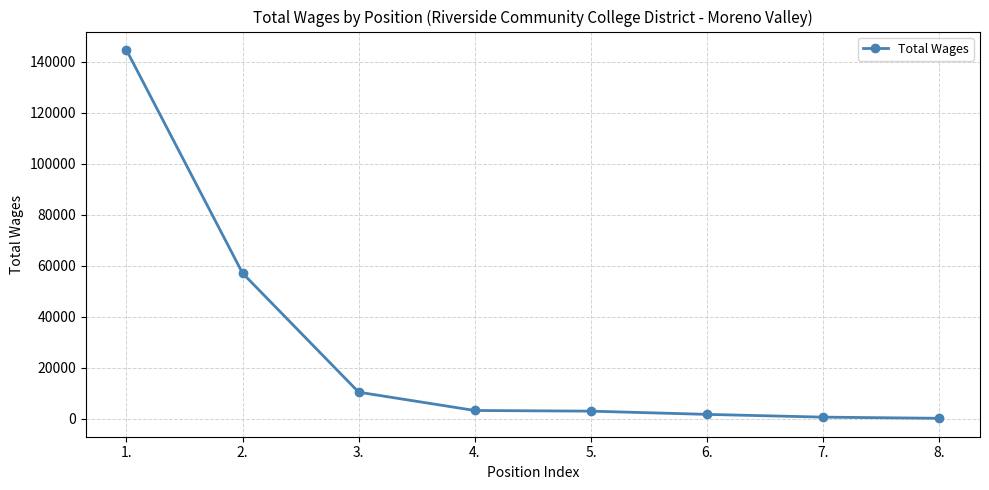

What is the value of the 7th point from the left?

660